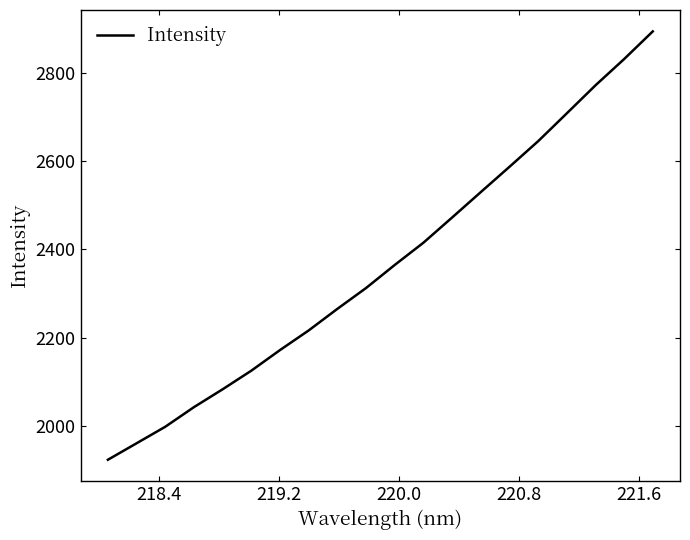

Is this an area chart (filled region under the line)?

No